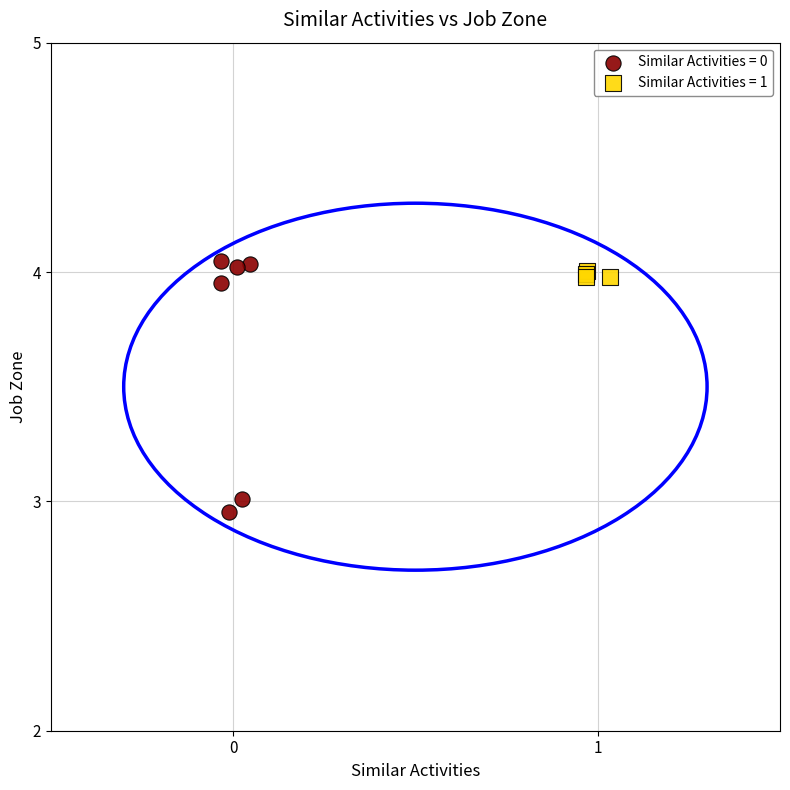

Which series has the largest Y range (max minus min)?

Similar Activities = 0